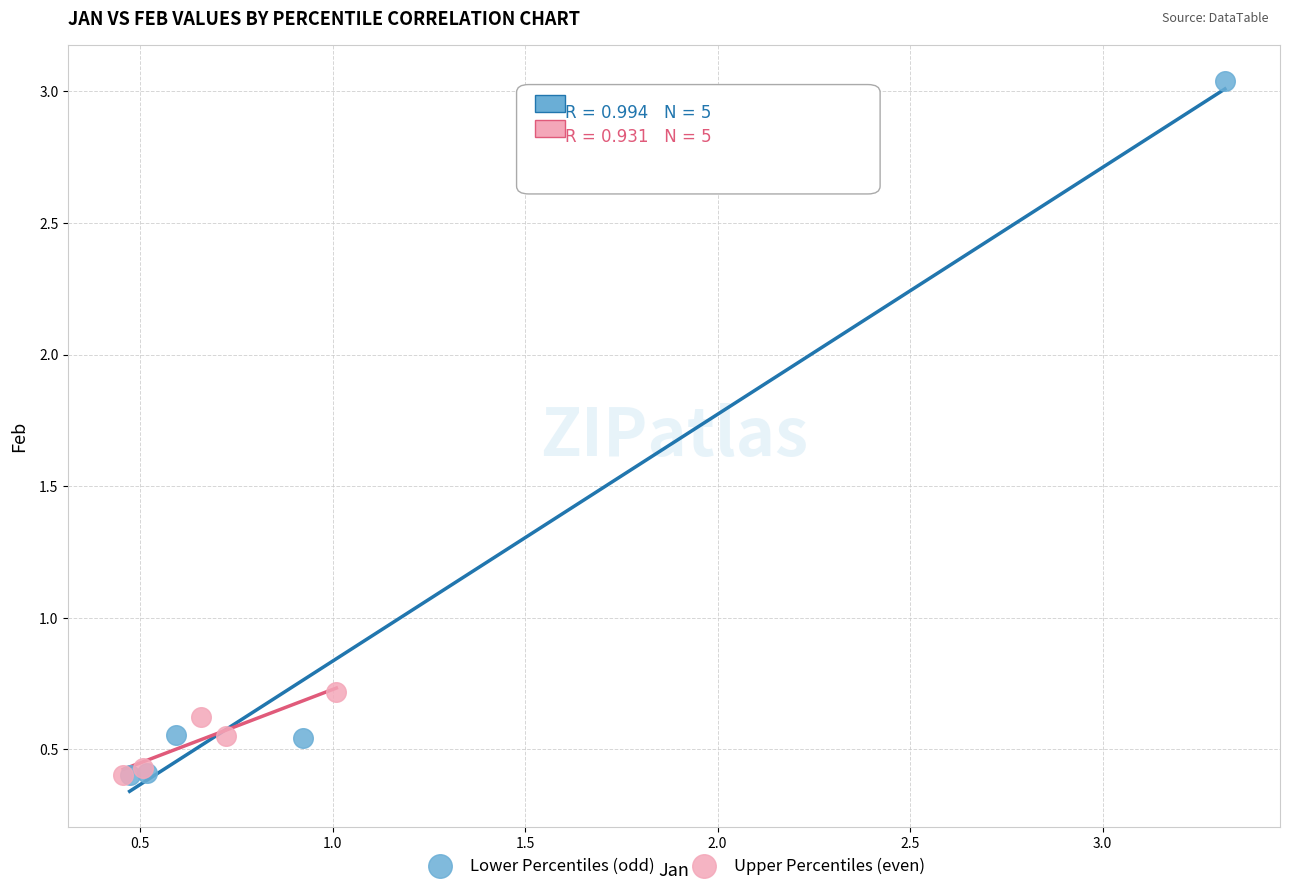

What are all the series names shown in the legend?

Lower Percentiles (odd), Upper Percentiles (even)